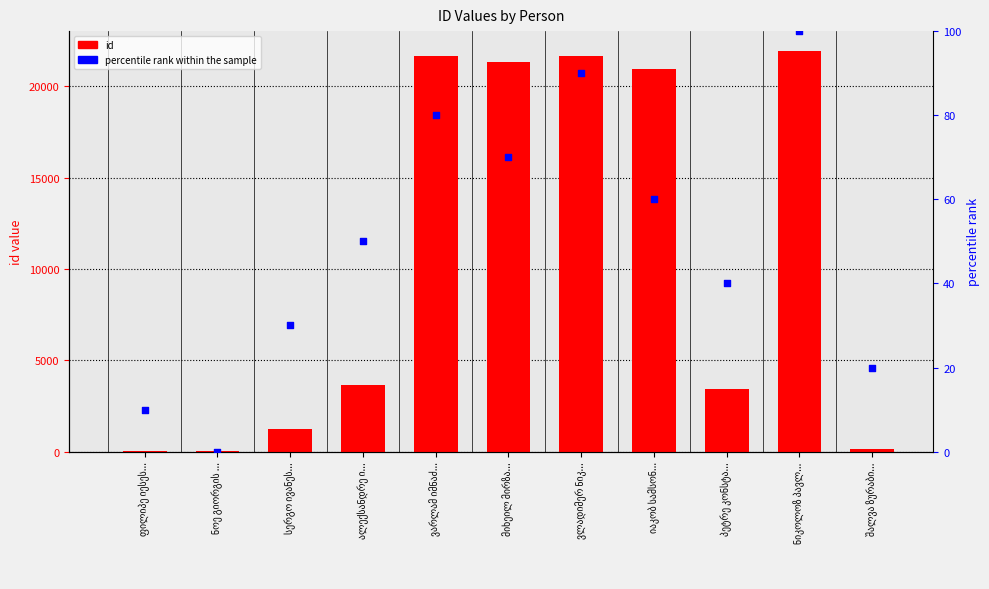

Which series has the largest total across all categories?

id